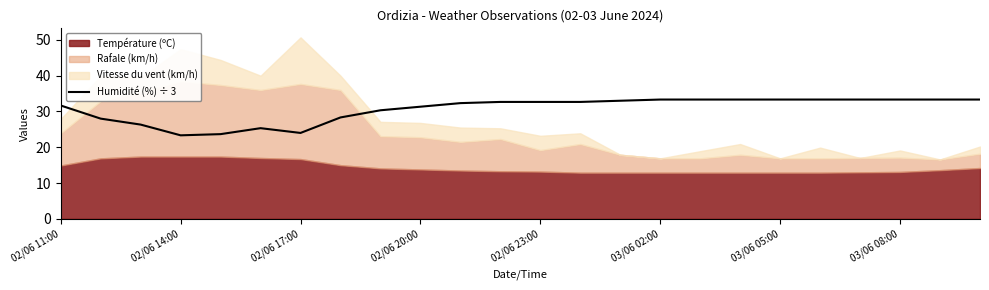

What is the difference between the maximum and minimum values?

10.0